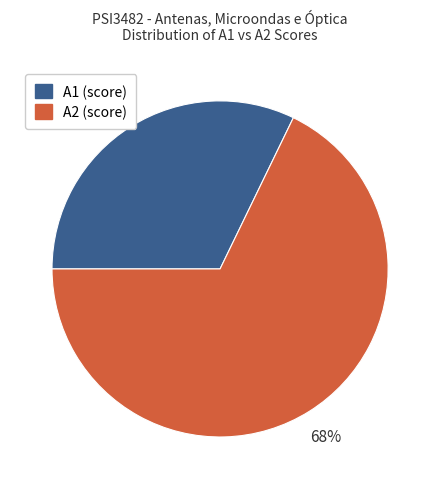

Count the number of slices in the pie.

2